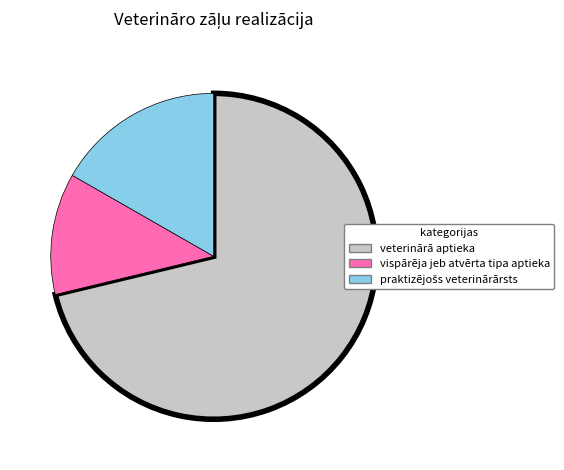

Does any single category account for the majority?

Yes